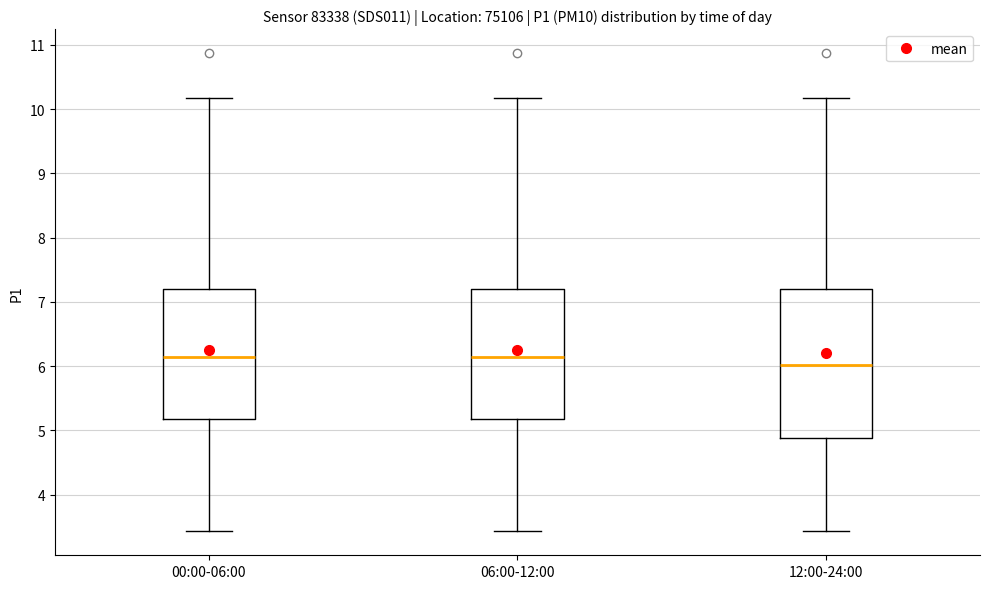

Reading left to right, read every box against the y-axis: the position of its median line, the range the box covers, and the ends of its whiskers. The values are not printed on the chart, so give them approximately, as read against the axis.

00:00-06:00: median 6.2, box 5.2 to 7.2, whiskers 3.4 to 10.2
06:00-12:00: median 6.2, box 5.2 to 7.2, whiskers 3.4 to 10.2
12:00-24:00: median 6.0, box 4.9 to 7.2, whiskers 3.4 to 10.2